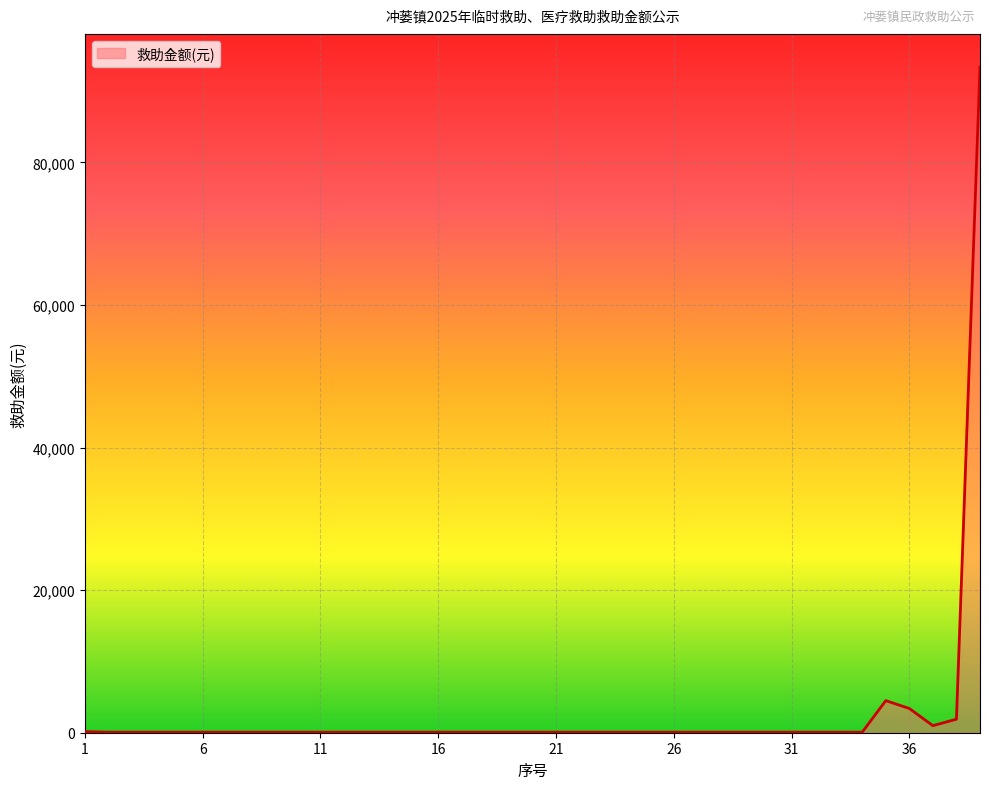

How many interior local valleys (lower than both neighbors) does the data have?

1